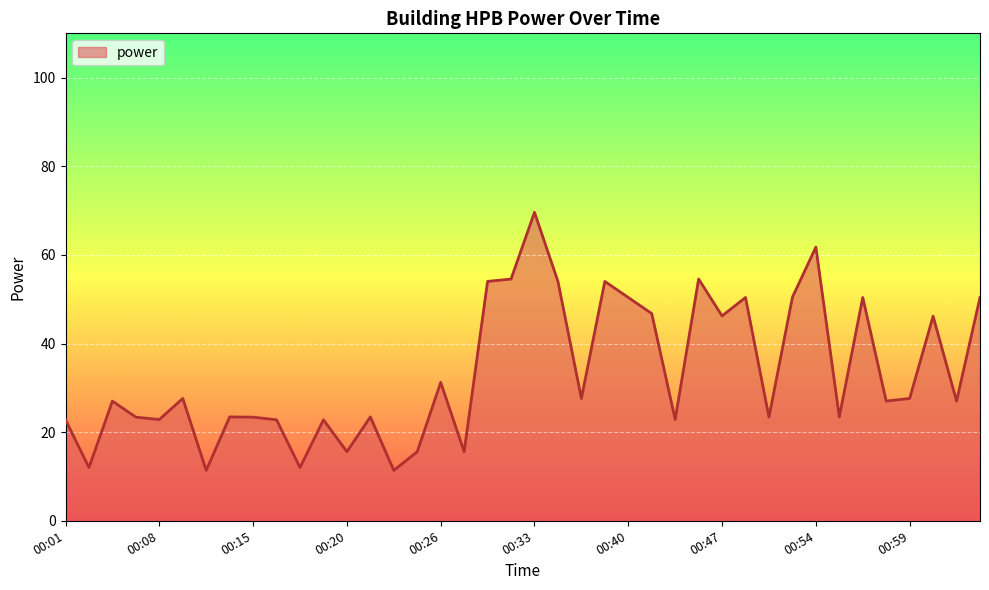

What is the average value?

33.4